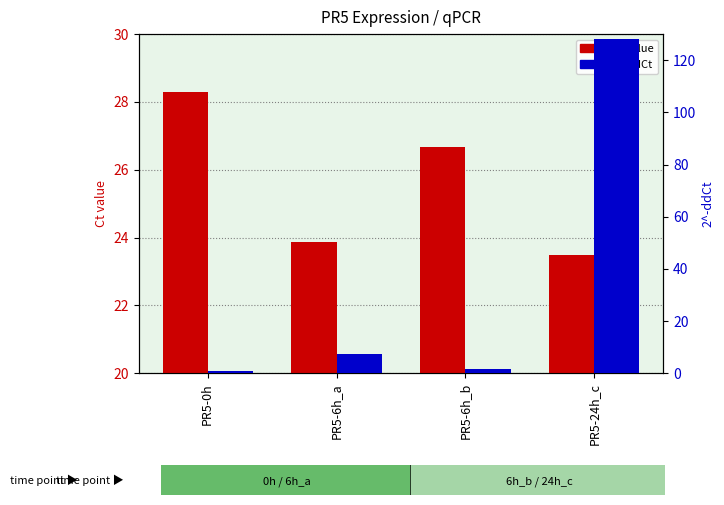

What position from the left is PR5-6h_a?

2